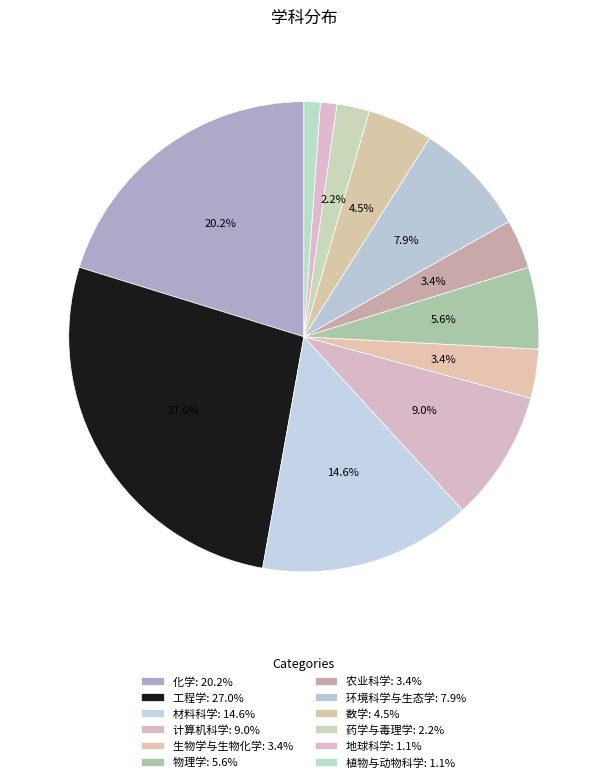

Count the number of slices in the pie.

12